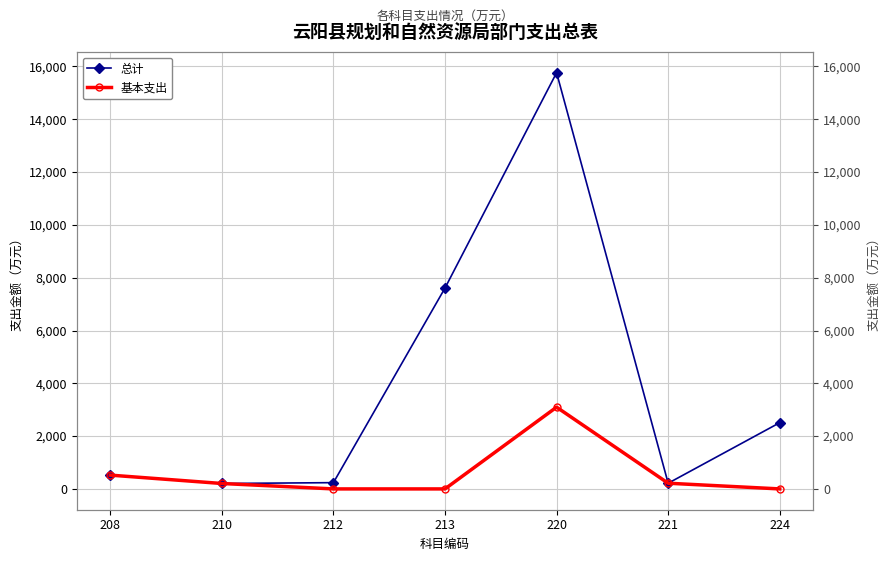

What is the difference between the maximum and second lowest values in the 总计 series?

15549.1